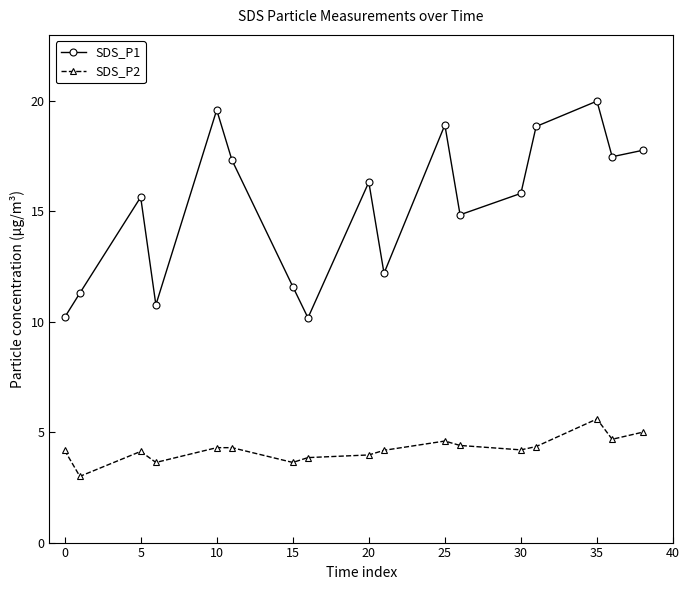

List the series in order of their overall mean, lowest first.

SDS_P2, SDS_P1